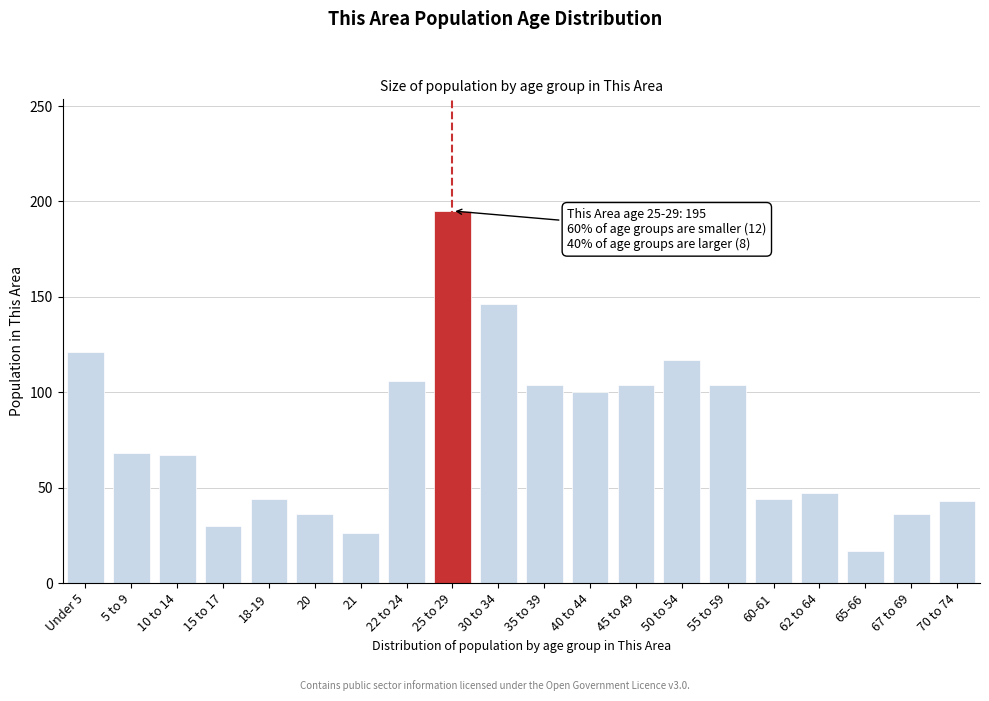

Which has a higher value, 50 to 54 or 18-19?

50 to 54